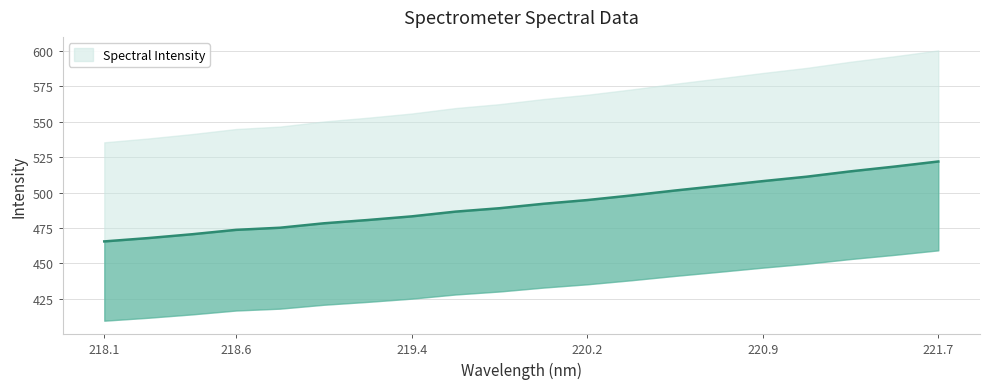

The chart shows a value of 281.6 at 221.4993. True or false?

False